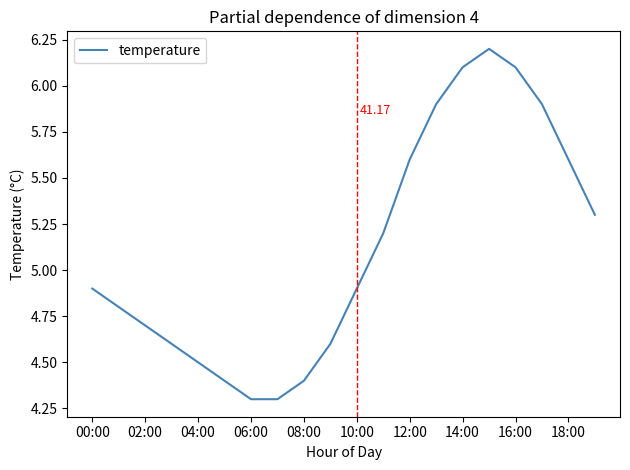

What is the greatest value displayed?

6.2